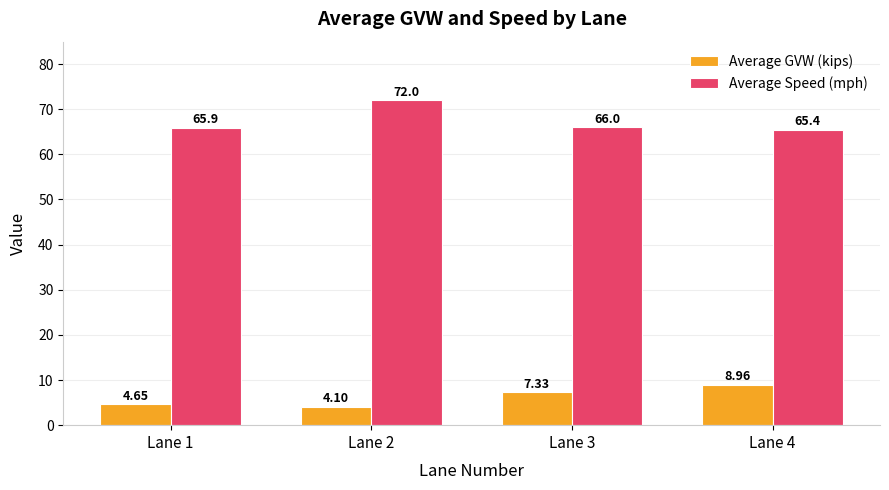

Which series changed the most between Lane 1 and Lane 2?

Average Speed (mph)